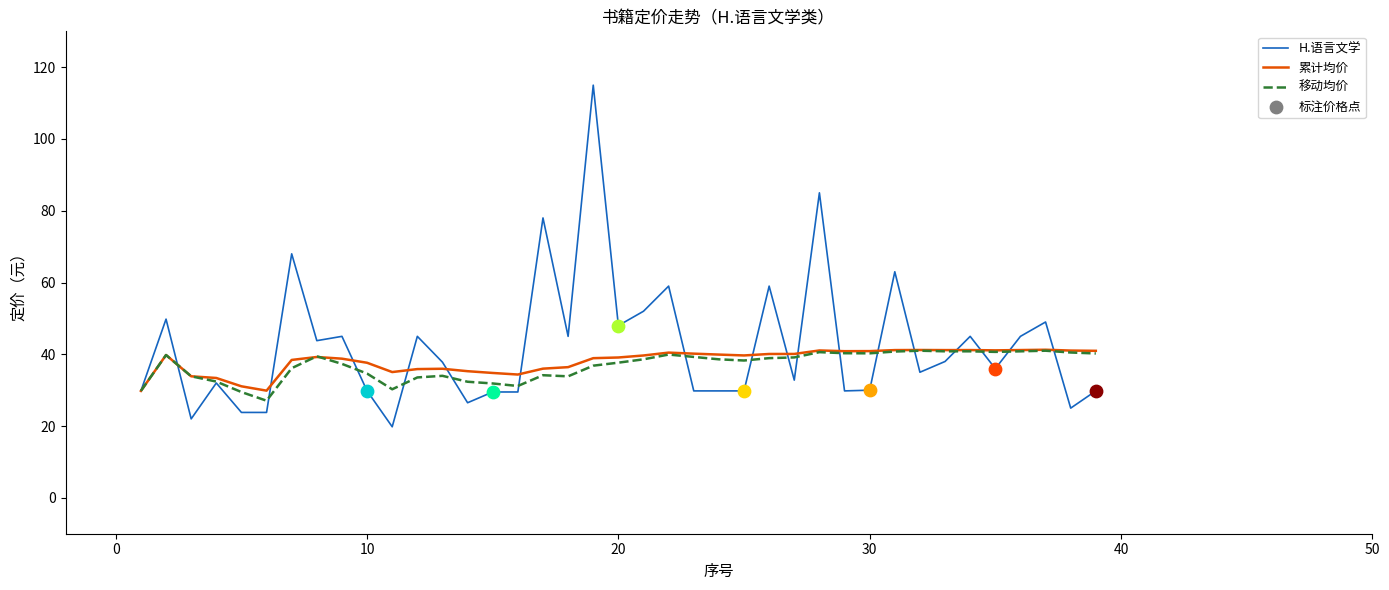

Which series has the largest range (max minus min)?

H.语言文学